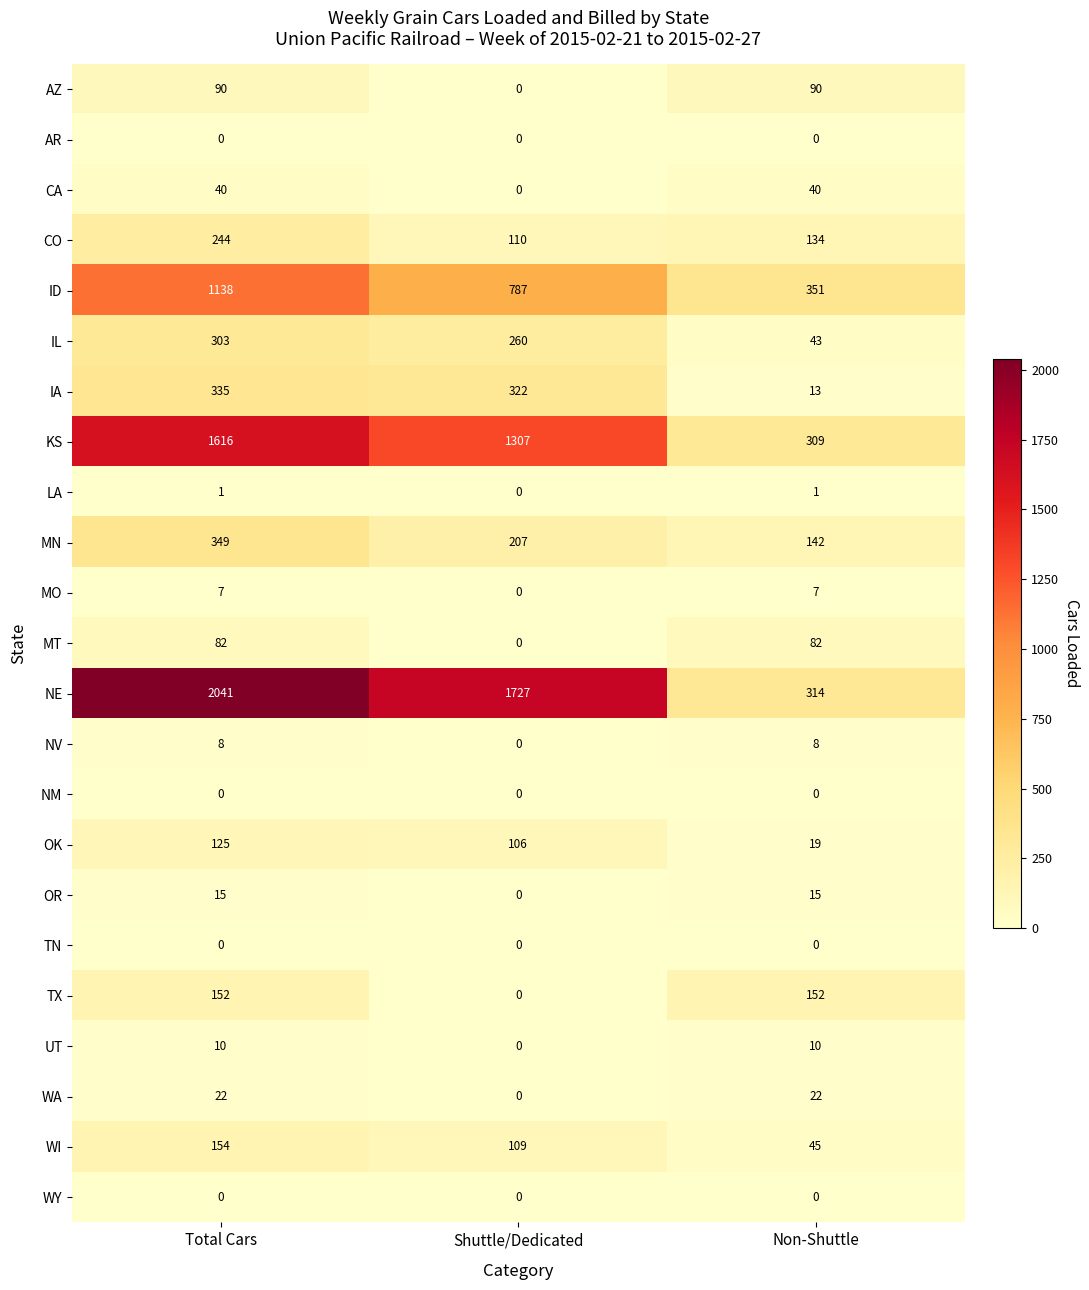

Count the number of categories in the chart.

3